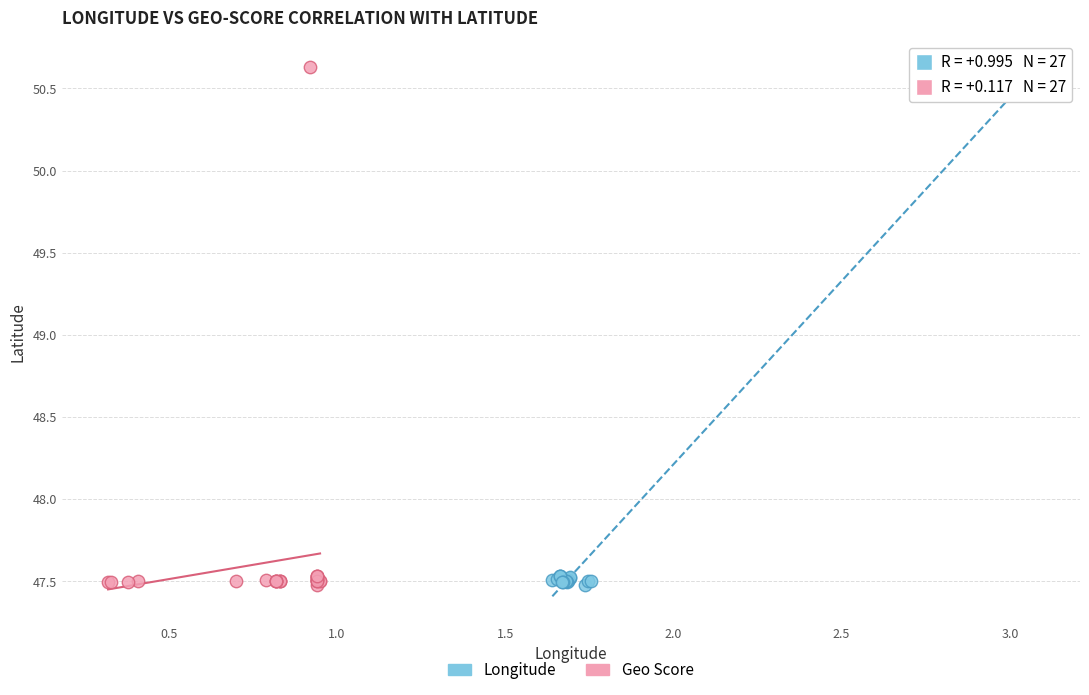

What are all the series names shown in the legend?

Longitude, Geo Score